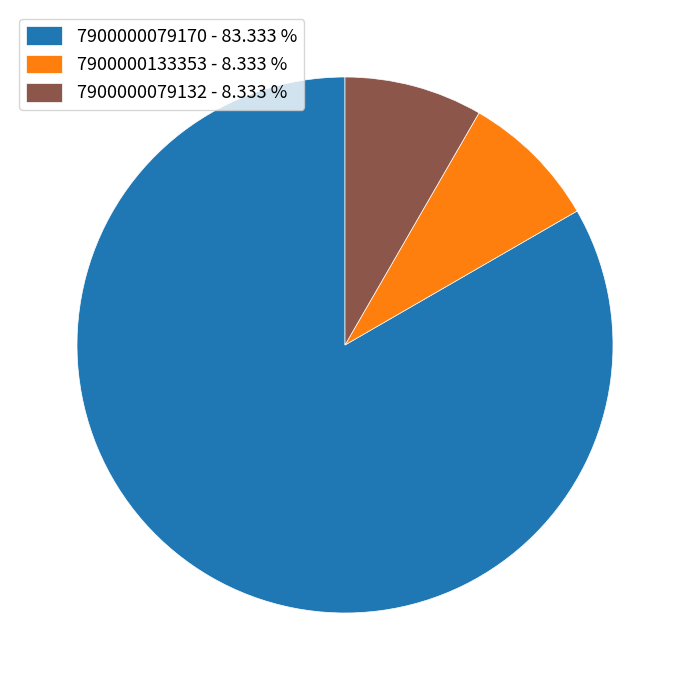

Do 7900000079170 and 7900000079132 together represent more than half of the pie?

Yes